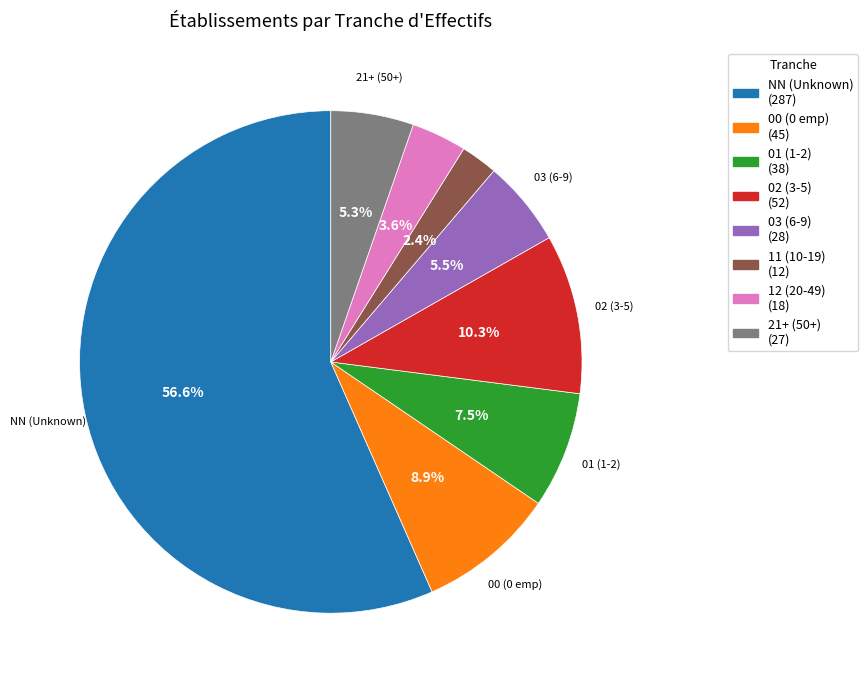

Is there a majority slice in this chart?

Yes